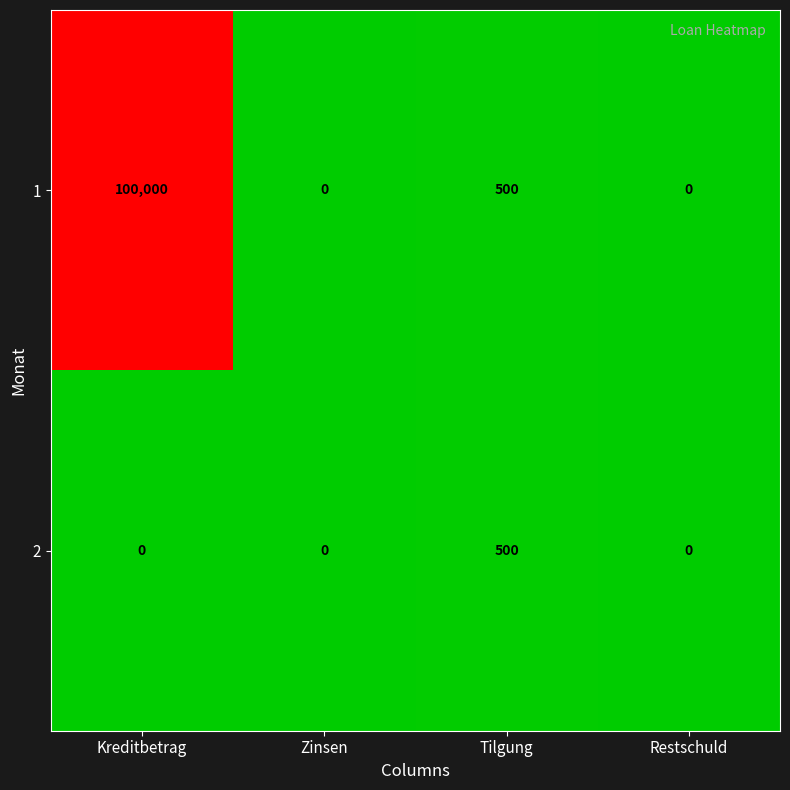

What is the sum of all 2 values?

500